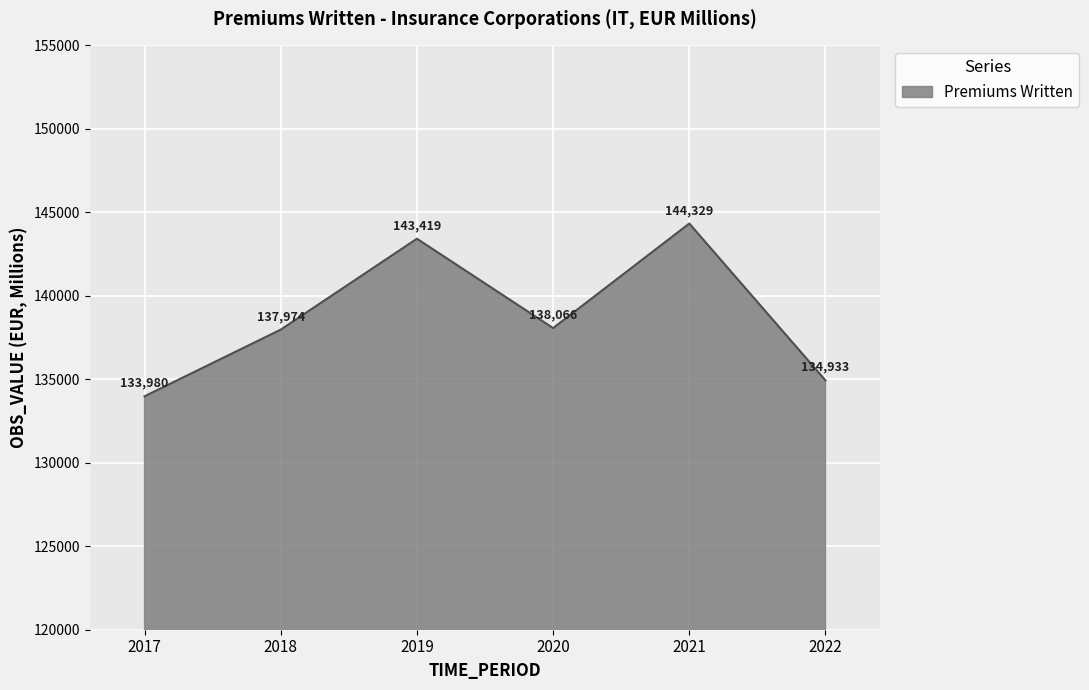

What is the maximum value shown in the chart?

144329